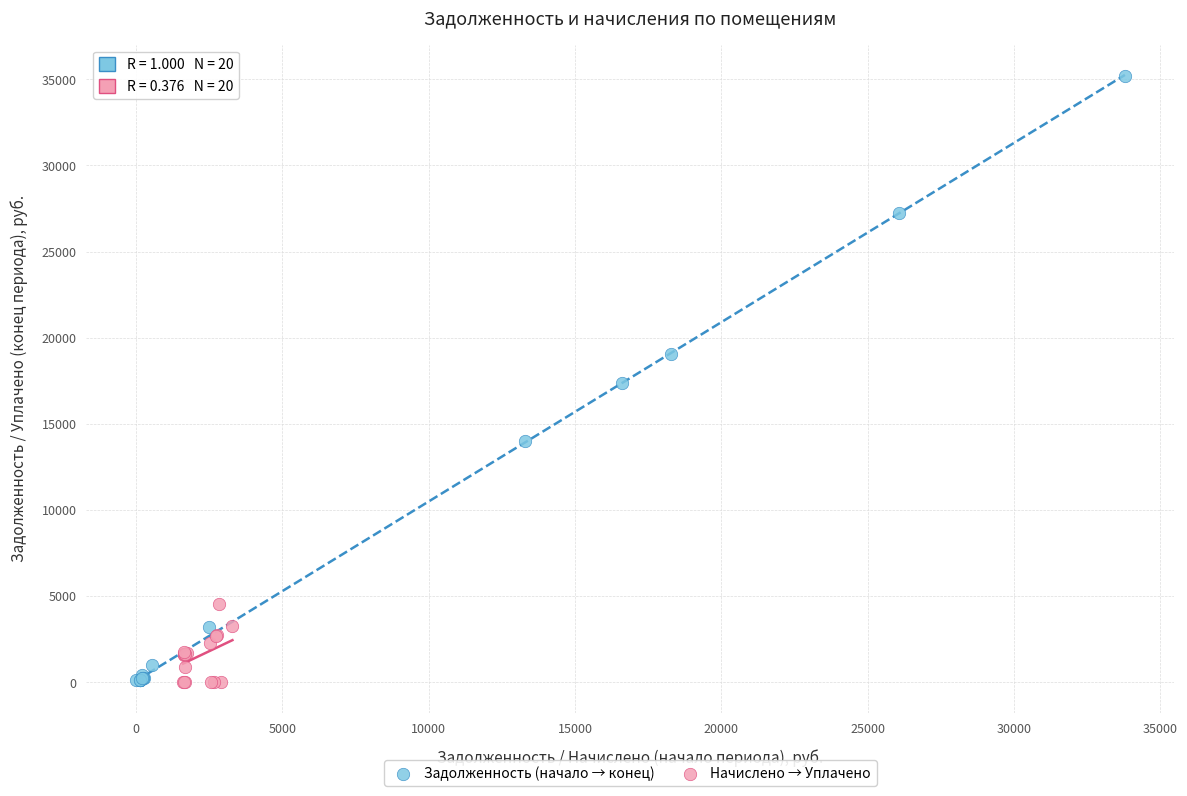

Which series has the largest Y range (max minus min)?

Задолженность (начало → конец)